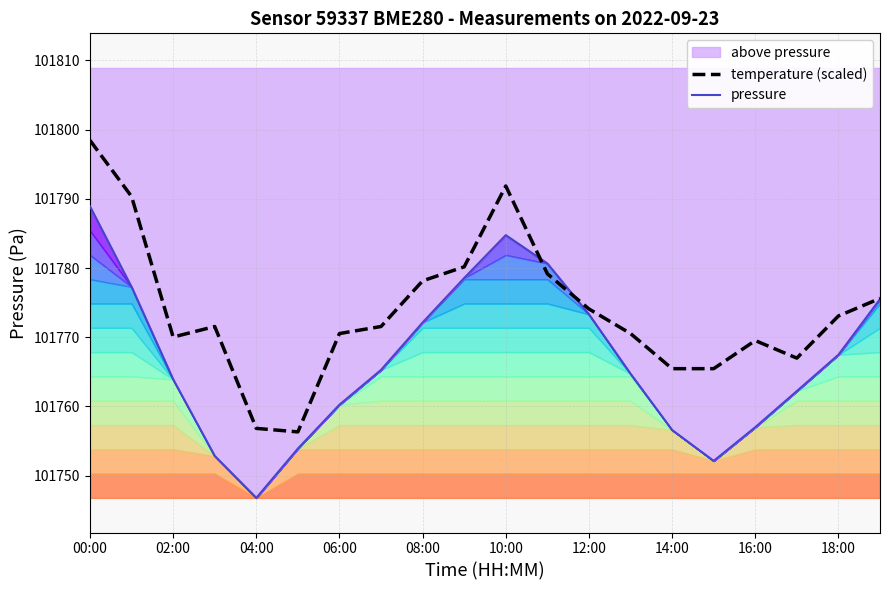

How many values in the temperature (scaled) series are below 101771?

9